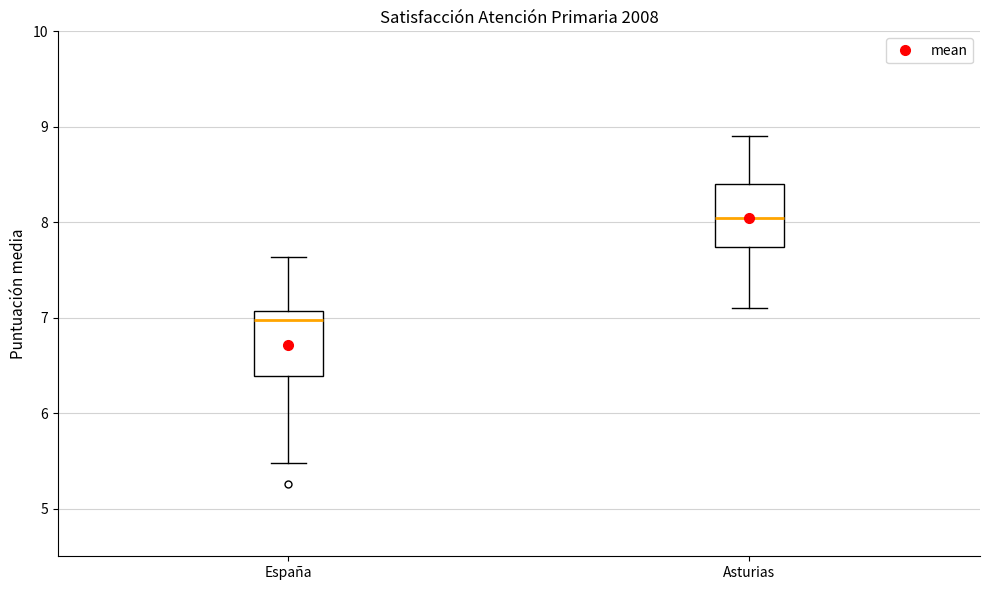

Reading left to right, transcribe this box plot: for each box, give where its median line is, the range the box spans, and where its two whiskers end, as read against the y-axis. The values are not printed on the chart, so give them approximately, as read against the axis.

España: median 7.0, box 6.4 to 7.1, whiskers 5.5 to 7.6
Asturias: median 8.0, box 7.7 to 8.4, whiskers 7.1 to 8.9